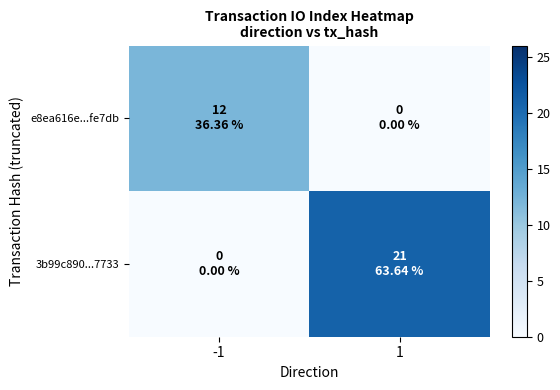

Rank the series at 1 from highest to lowest value.

3b99c890...7733, e8ea616e...fe7db